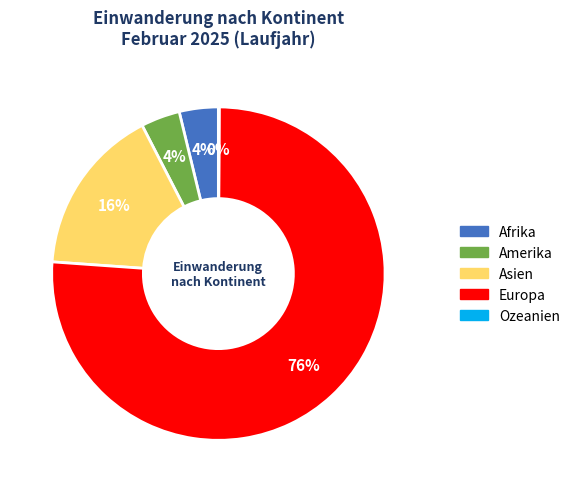

To the nearest percent, what percentage of the pie is Afrika?

4%